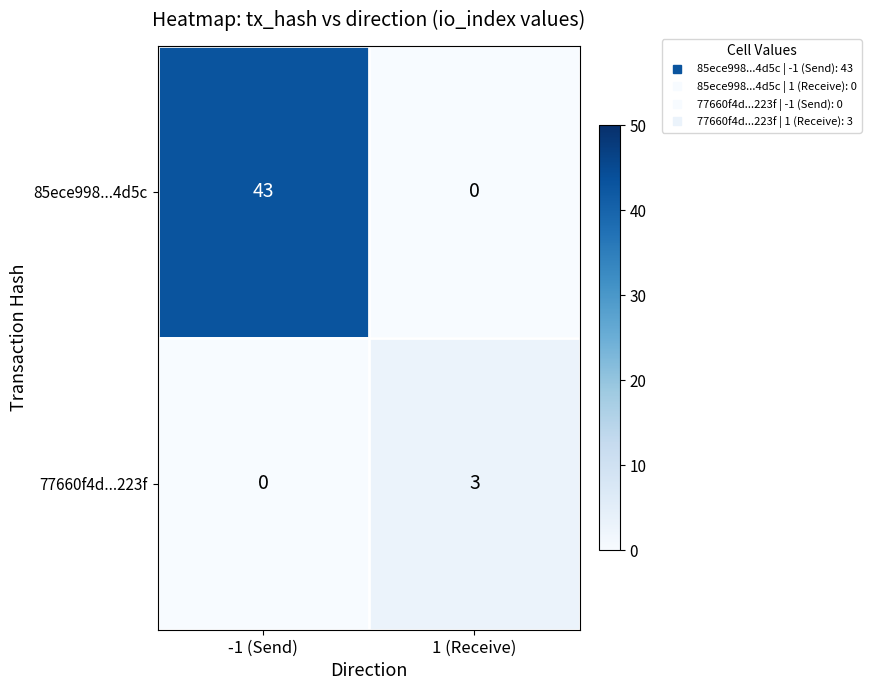

Which series has the largest total across all categories?

85ece998...4d5c